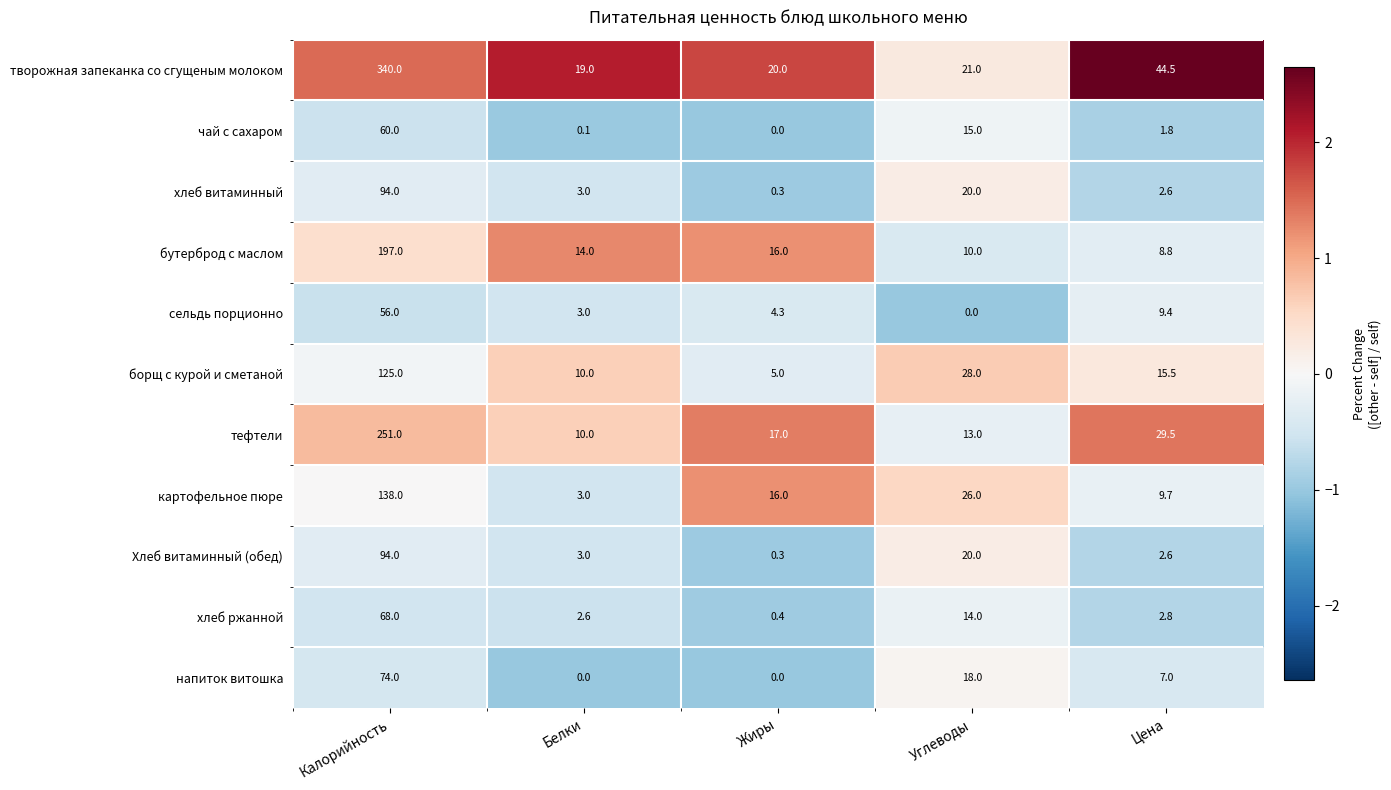

At which label is борщ с курой и сметаной closest to 65?

Углеводы